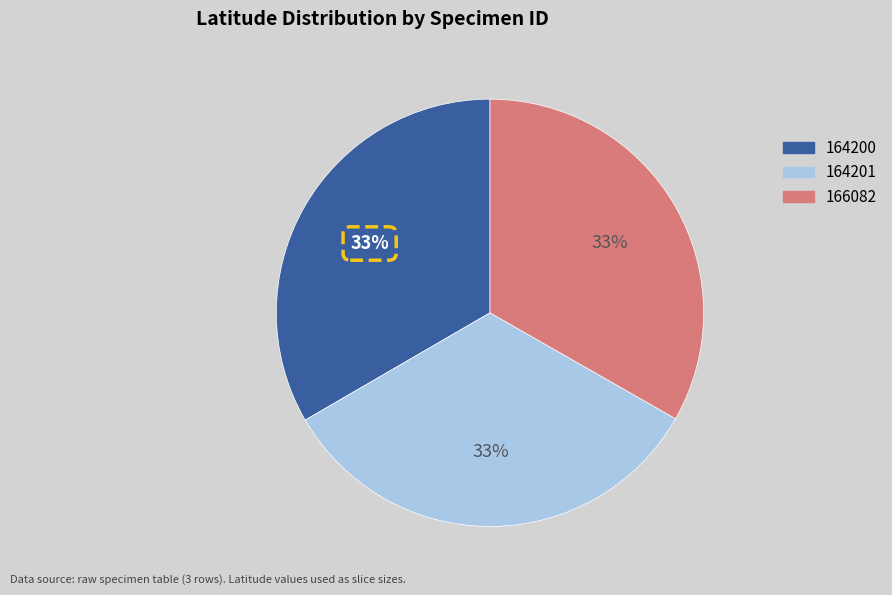

The 166082 slice represents 33% of the pie. True or false?

True